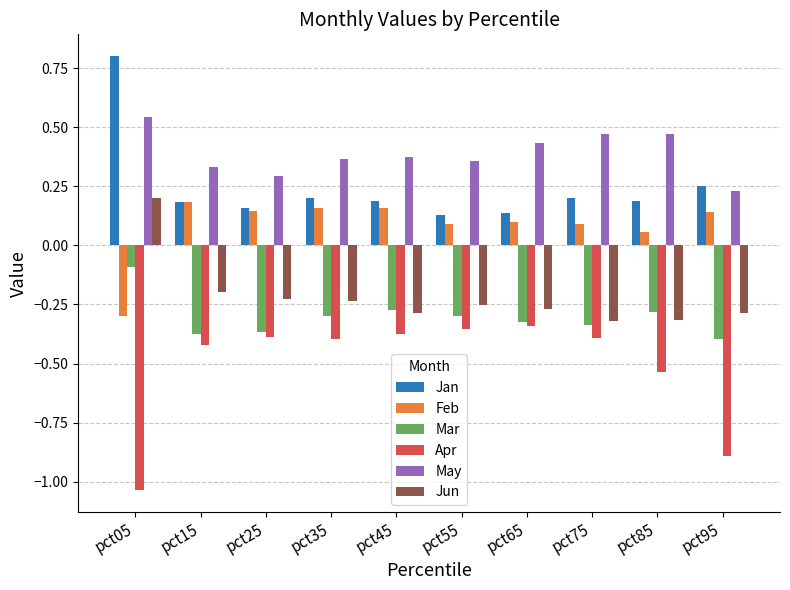

What are all the series names shown in the legend?

Jan, Feb, Mar, Apr, May, Jun